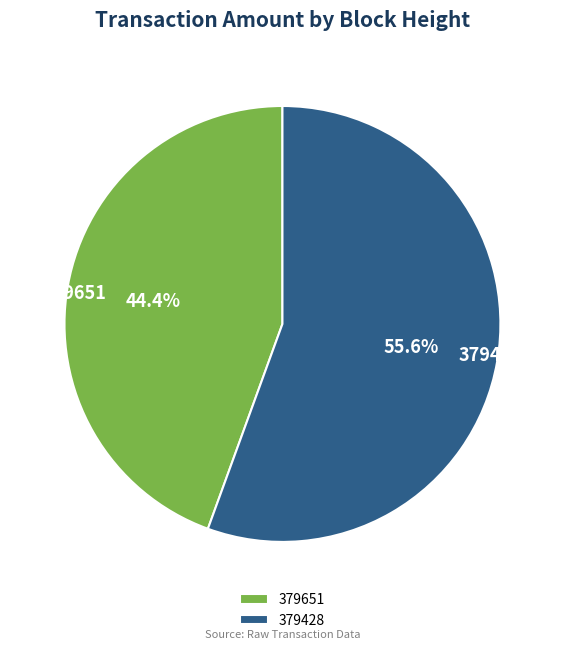

Approximately how many times larger is the value at 379651 compared to 379428?

0.8